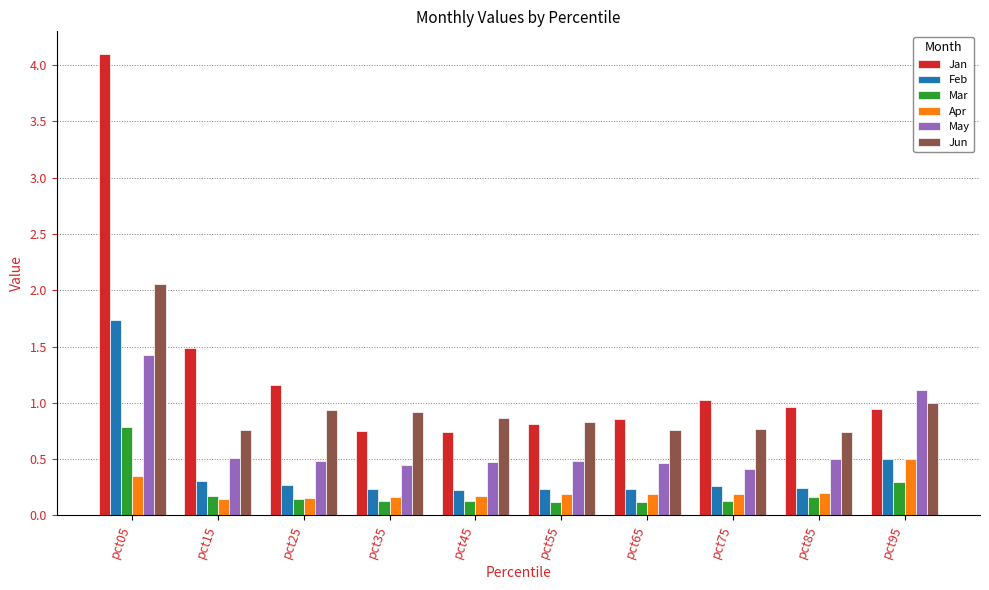

List the series in order of their peak value, highest first.

Jan, Jun, Feb, May, Mar, Apr